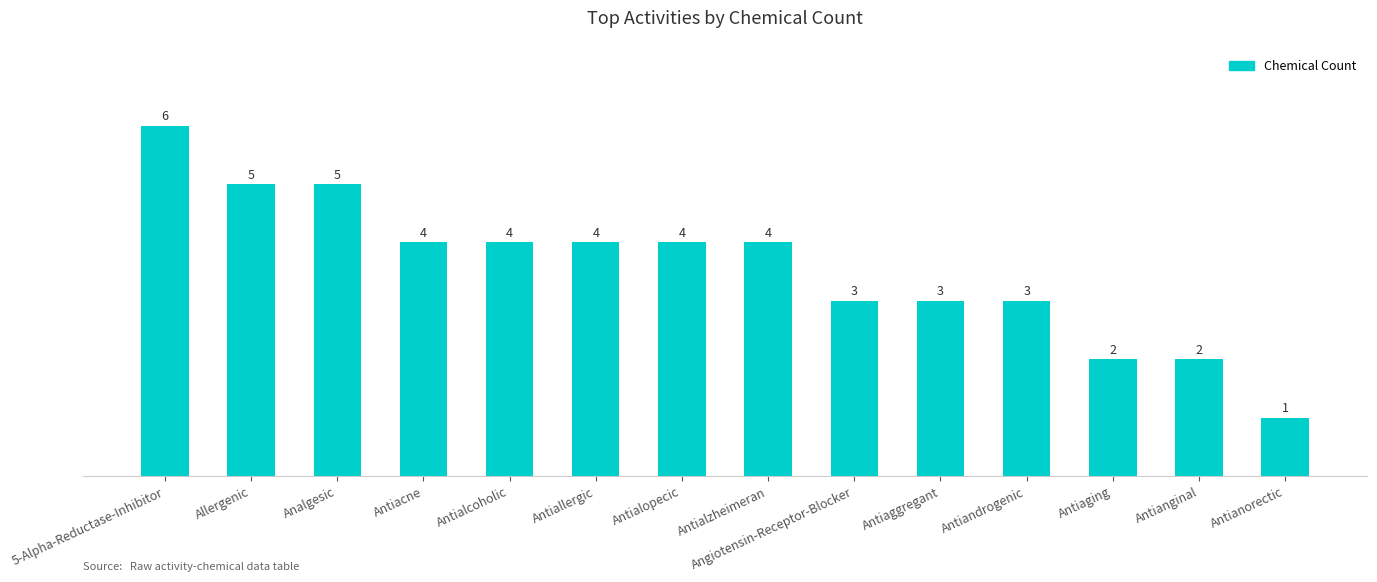

What is the average value?

4